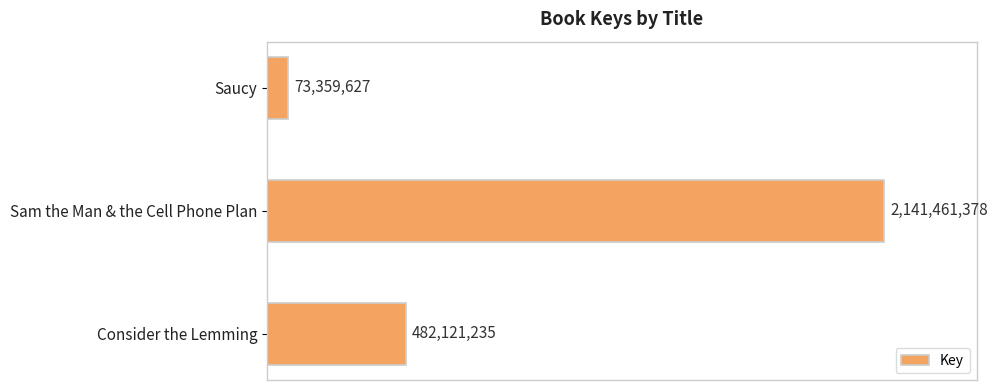

Are the bars horizontal?

Yes